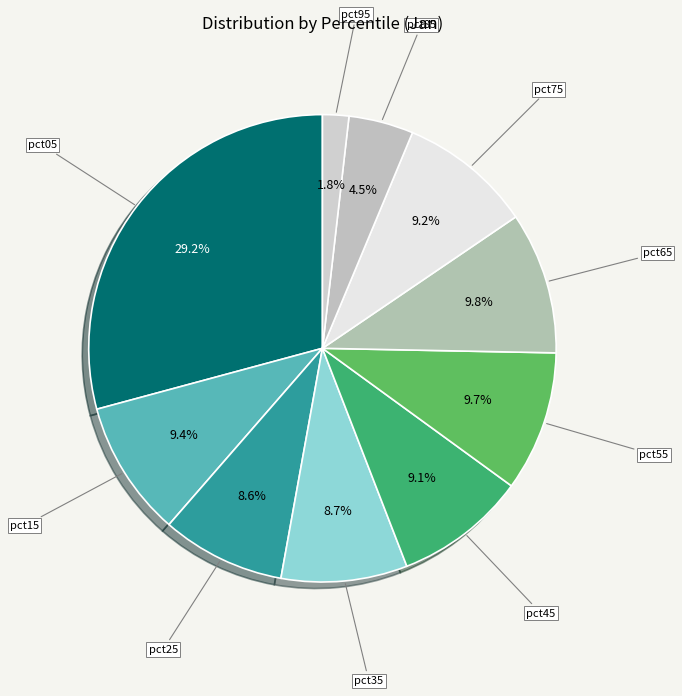

What is the ratio of the value at pct55 to the value at pct35?

1.1